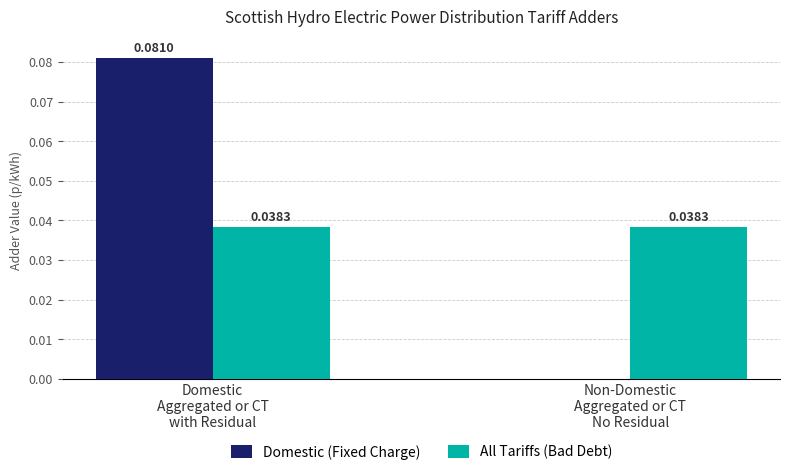

Which series has the largest total across all categories?

Domestic (Fixed Charge)